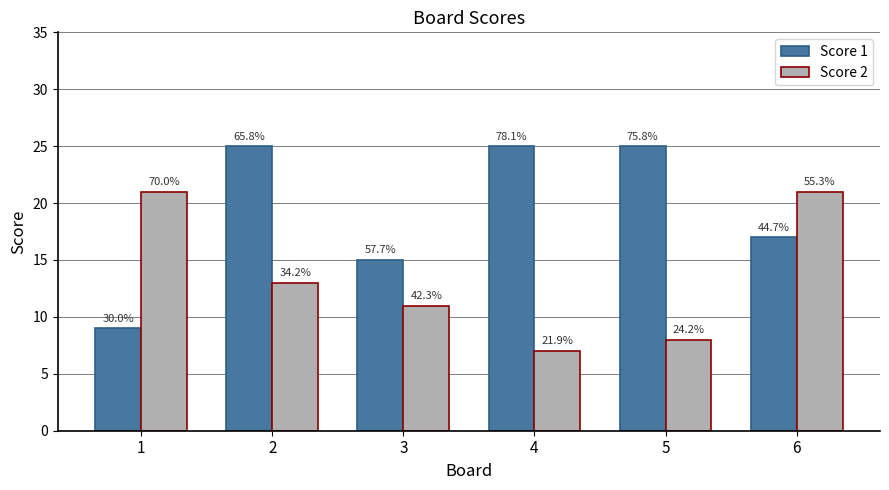

How many bars are there in each group?

2